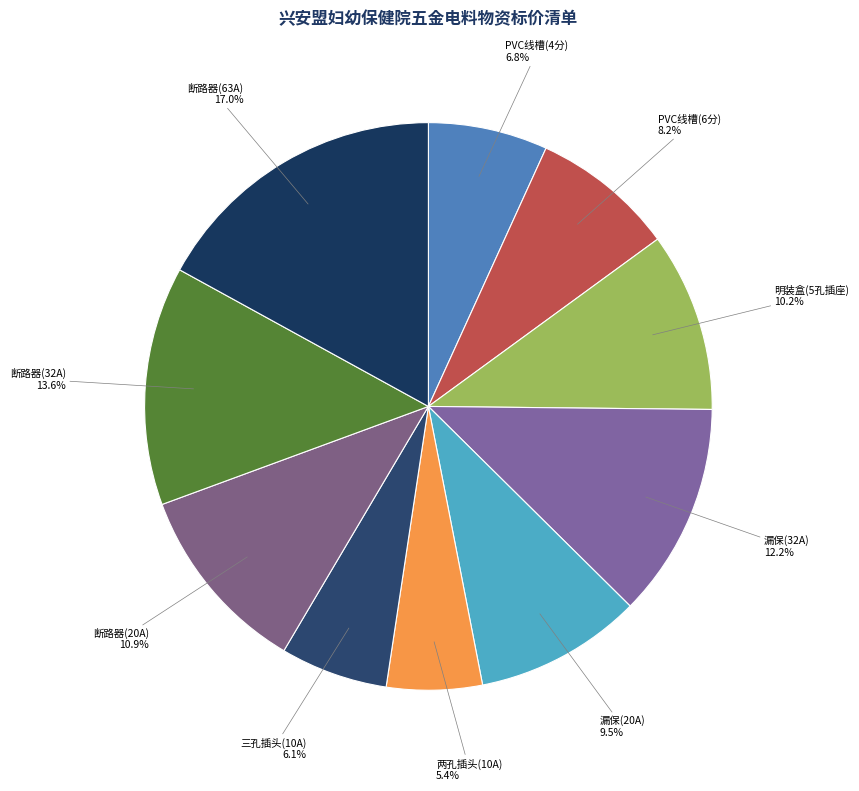

Count the number of slices in the pie.

10